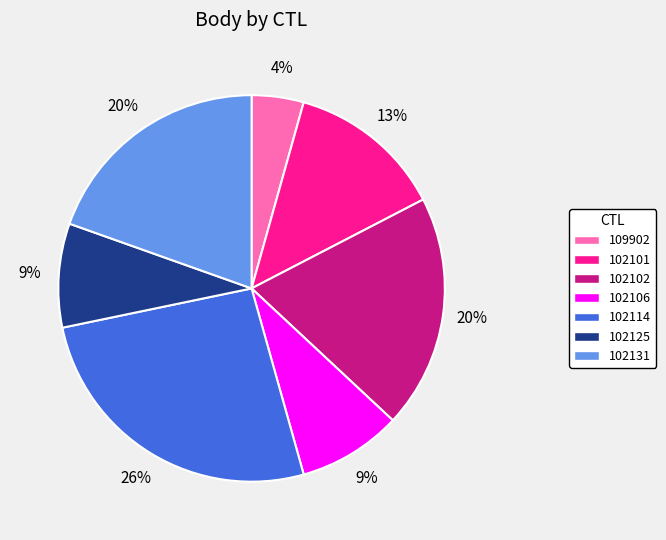

Is it true that 109902 is 4% of the pie?

True